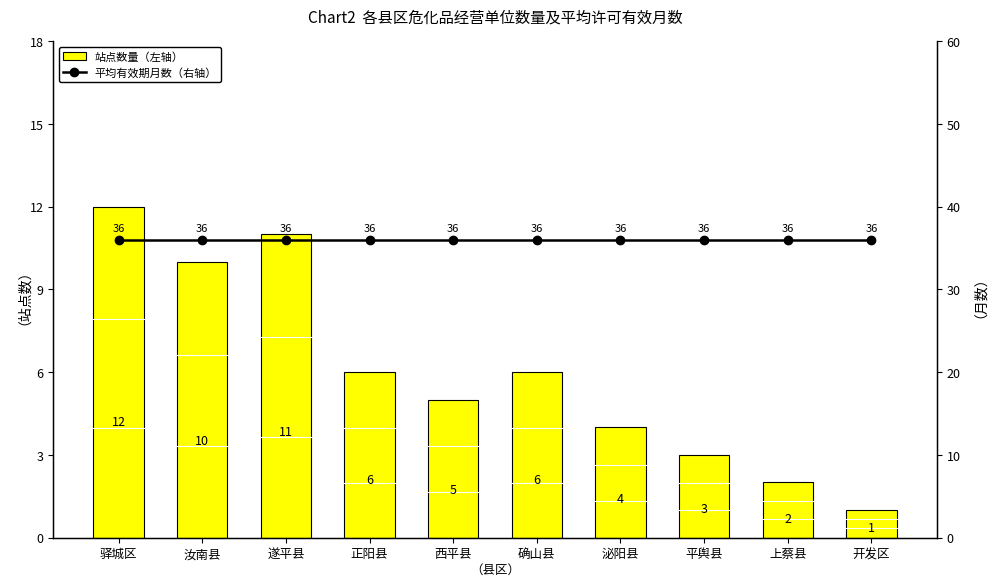

How many categories are shown in the chart?

10